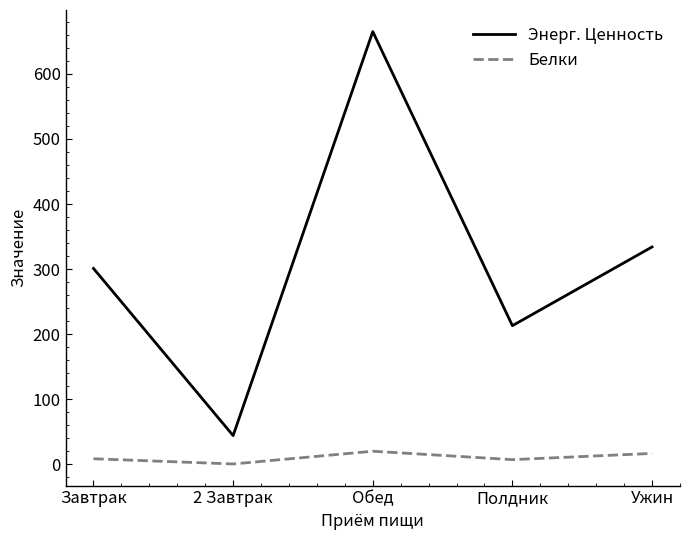

True or false: Белки has more than 2 interior local peaks.

False